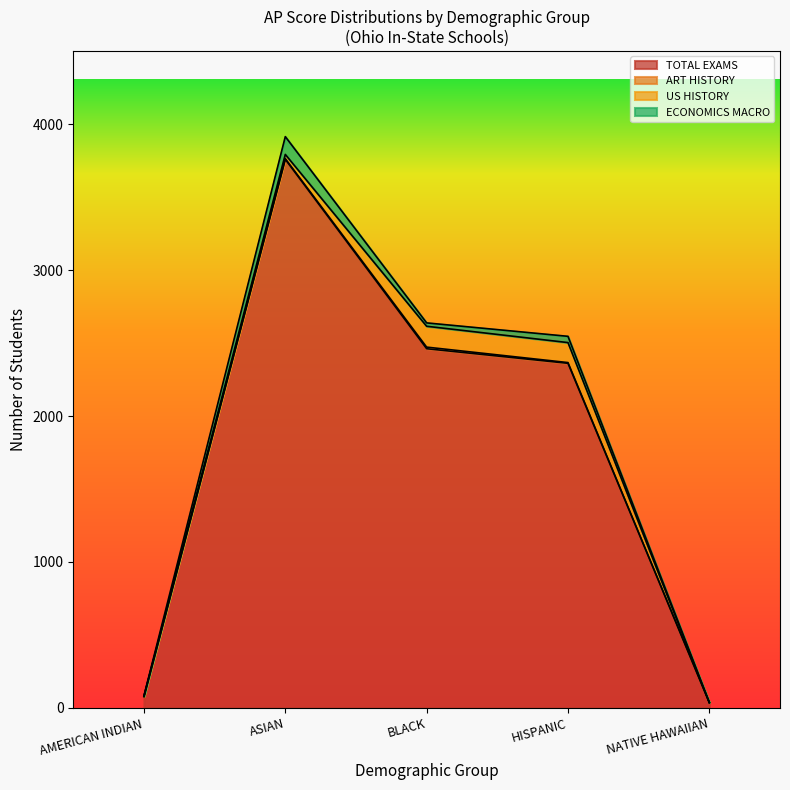

Which series has the widest spread of values?

TOTAL EXAMS